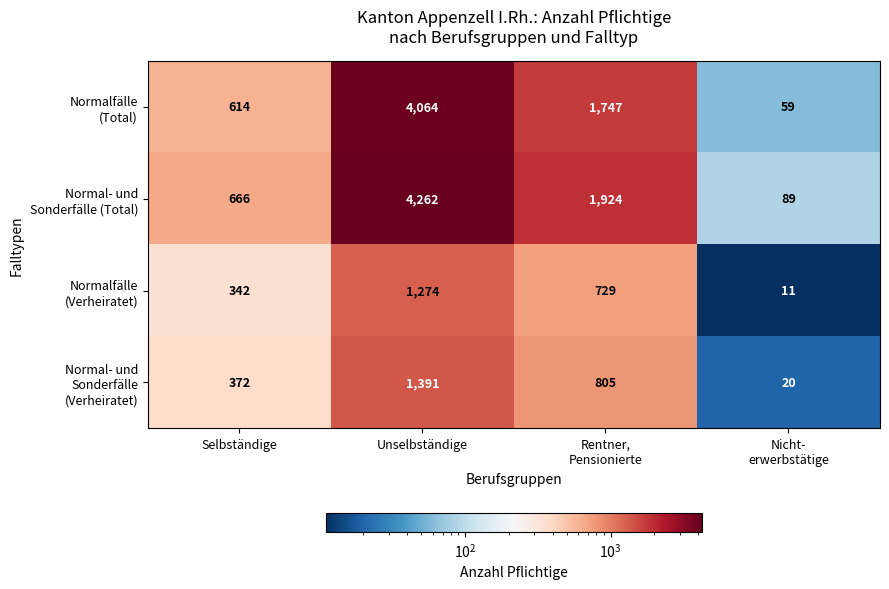

At which category is the sum across all series the highest?

Unselbständige